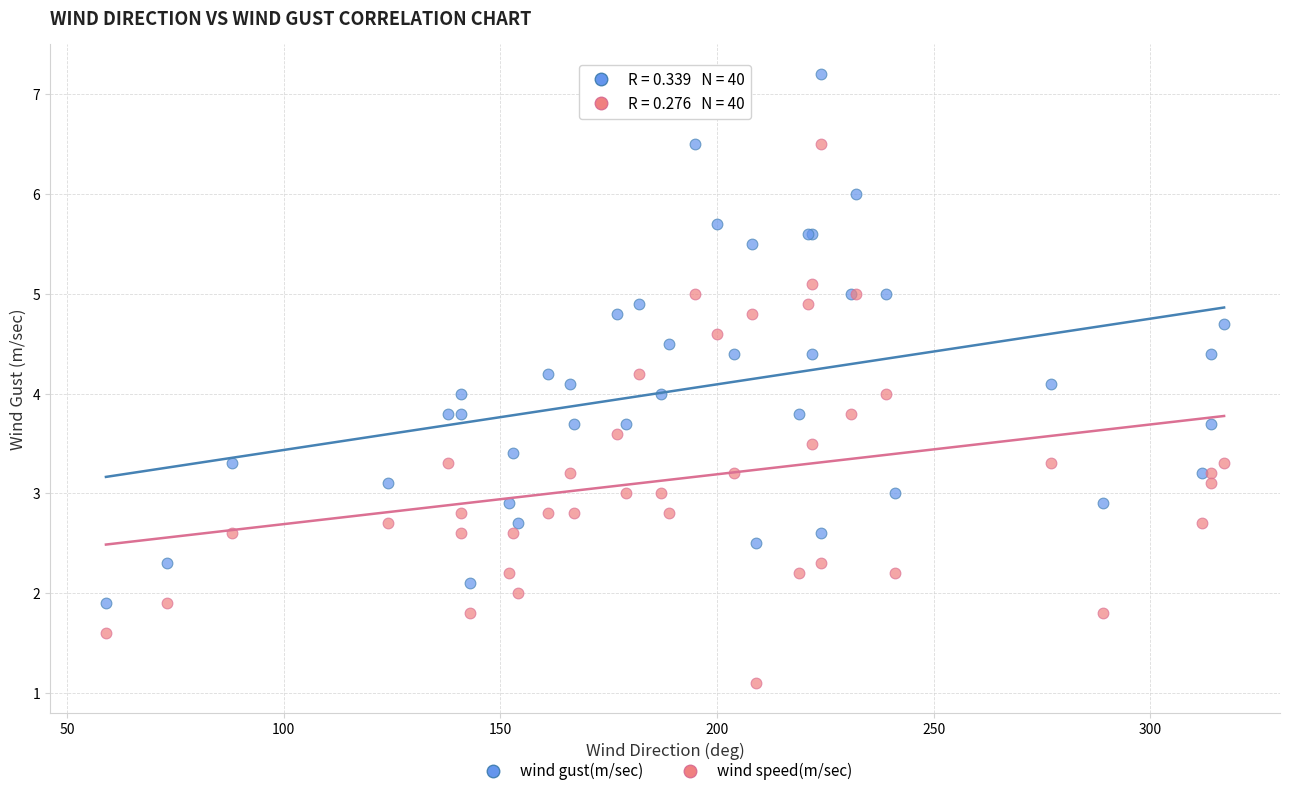

Which series contains the highest Y value?

wind gust(m/sec)